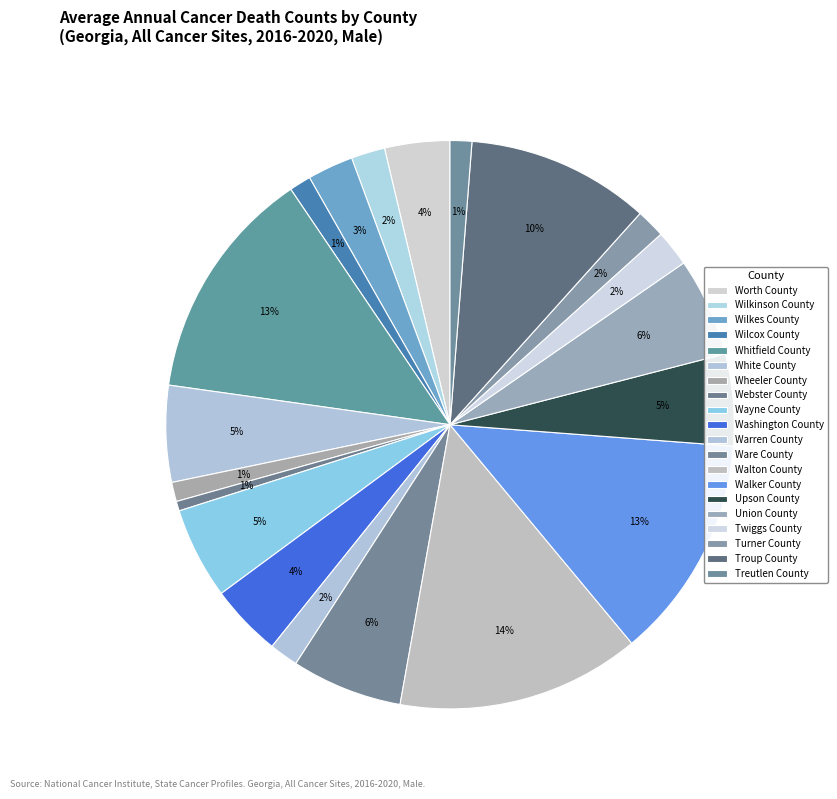

How many segments does this pie chart have?

20